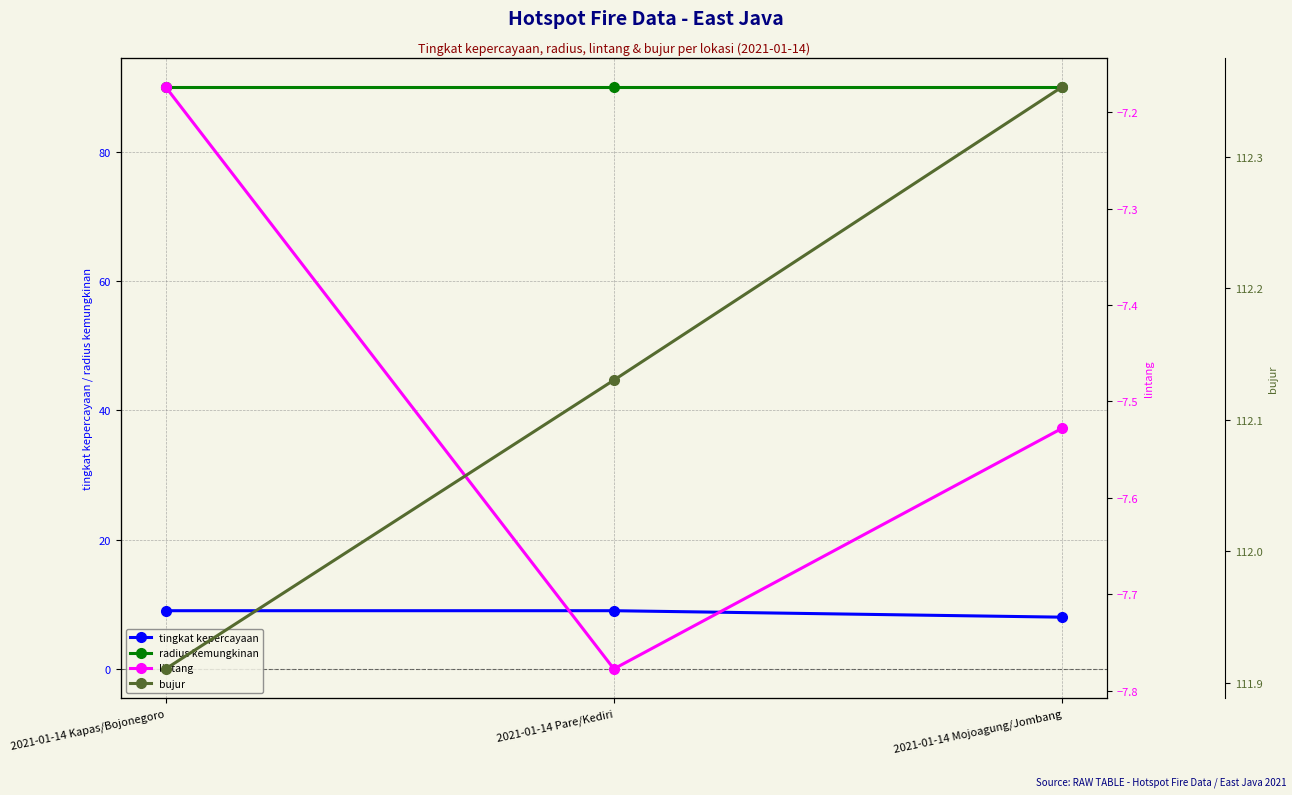

The value of radius kemungkinan at 2021-01-14 Mojoagung/Jombang is 40.3. True or false?

False